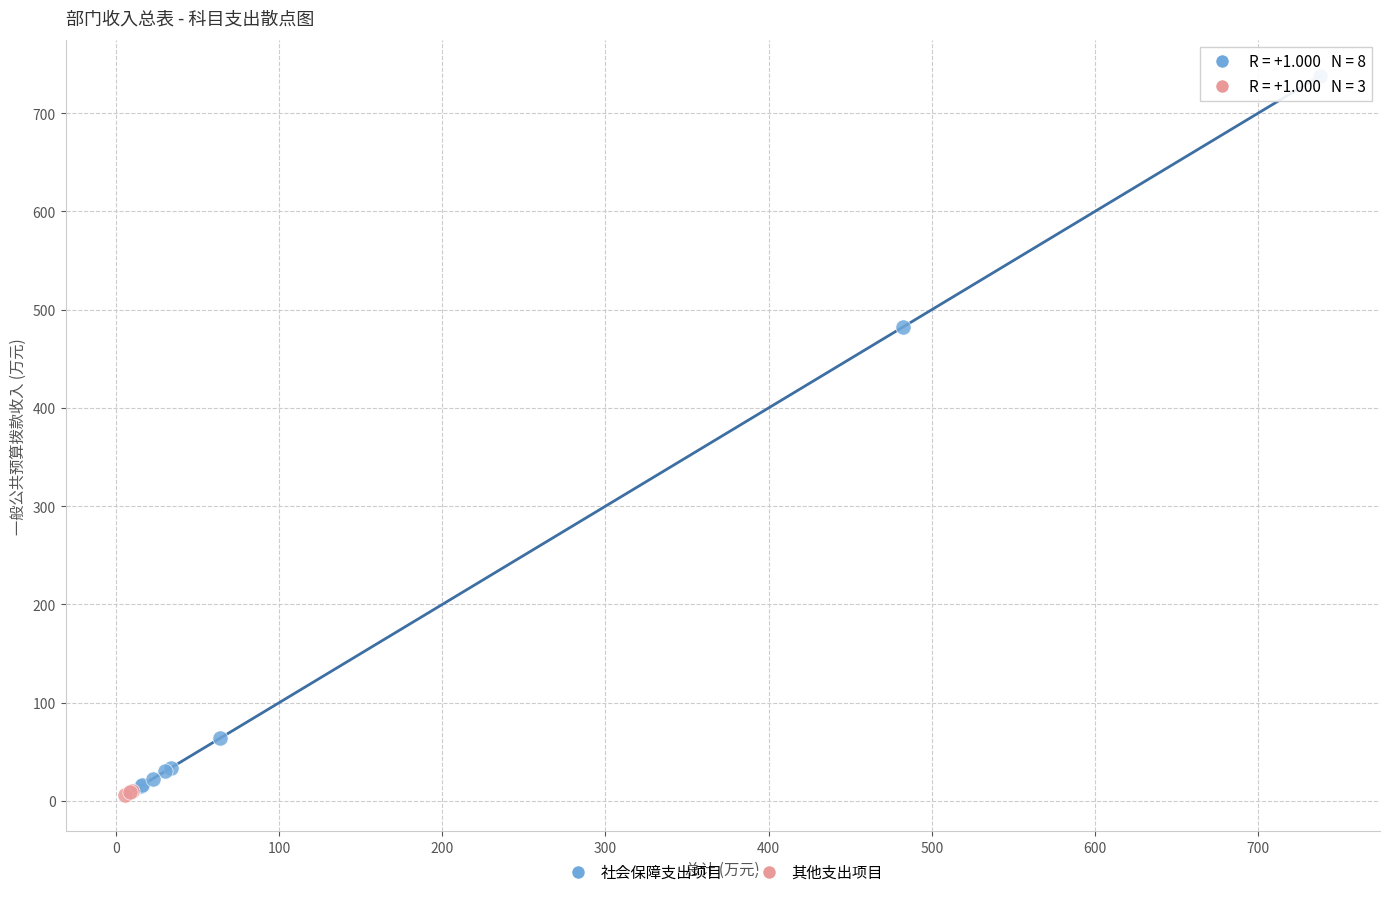

Which series reaches the maximum Y coordinate?

社会保障支出项目